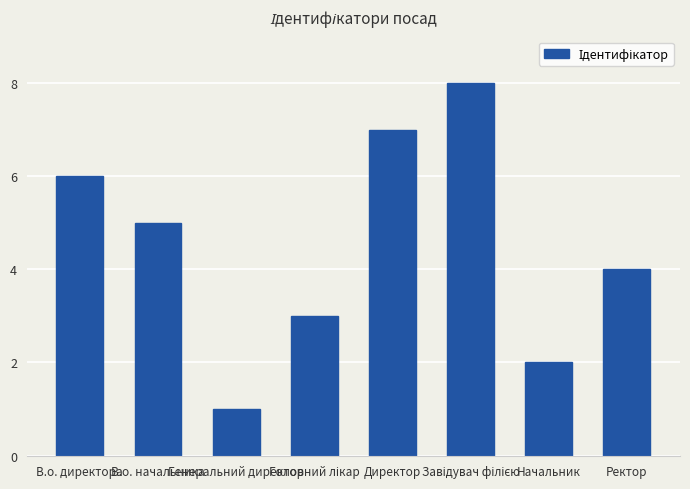

What is the difference between the second highest and second lowest values?

5